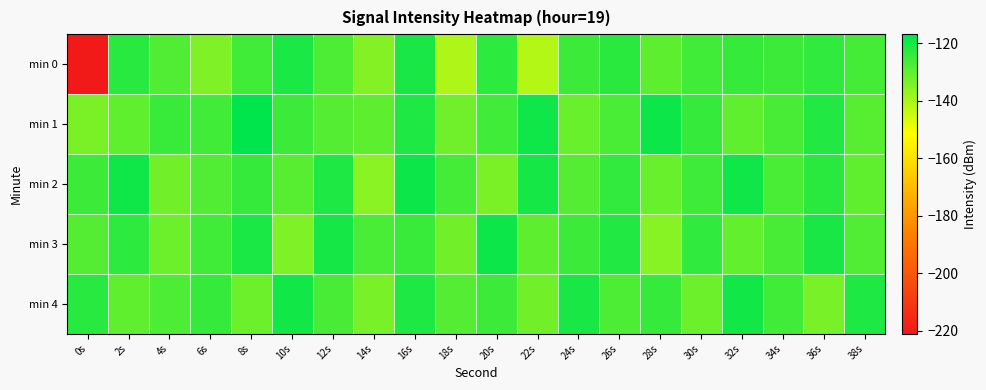

Reading left to right, transcribe all the data shown in this chart.

min 0: 0s=-221.0	2s=-122.5	4s=-128.1	6s=-134.3	8s=-126.0	10s=-120.6	12s=-127.6	14s=-135.1	16s=-120.3	18s=-140.7	20s=-123.2	22s=-141.5	24s=-125.1	26s=-122.6	28s=-129.6	30s=-125.9	32s=-124.4	34s=-125.0	36s=-123.6	38s=-126.4
min 1: 0s=-133.9	2s=-130.2	4s=-124.8	6s=-125.9	8s=-116.9	10s=-125.4	12s=-128.7	14s=-129.7	16s=-121.2	18s=-132.1	20s=-125.9	22s=-119.2	24s=-131.2	26s=-127.4	28s=-118.9	30s=-124.6	32s=-130.1	34s=-126.8	36s=-121.5	38s=-128.9
min 2: 0s=-125.1	2s=-119.2	4s=-132.5	6s=-127.9	8s=-124.6	10s=-129.0	12s=-121.2	14s=-135.7	16s=-118.9	18s=-126.3	20s=-133.8	22s=-120.1	24s=-128.5	26s=-123.9	28s=-131.2	30s=-125.7	32s=-119.0	34s=-127.3	36s=-122.8	38s=-130.1
min 3: 0s=-128.5	2s=-123.0	4s=-131.6	6s=-126.1	8s=-120.7	10s=-134.2	12s=-119.8	14s=-127.3	16s=-124.9	18s=-132.5	20s=-118.9	22s=-129.6	24s=-125.1	26s=-121.7	28s=-135.2	30s=-123.8	32s=-130.3	34s=-126.9	36s=-120.5	38s=-128.0
min 4: 0s=-122.6	2s=-130.1	4s=-127.7	6s=-124.2	8s=-131.8	10s=-119.3	12s=-126.9	14s=-133.5	16s=-121.0	18s=-128.6	20s=-125.1	22s=-132.7	24s=-120.2	26s=-127.8	28s=-124.3	30s=-131.9	32s=-119.5	34s=-126.0	36s=-133.6	38s=-121.1